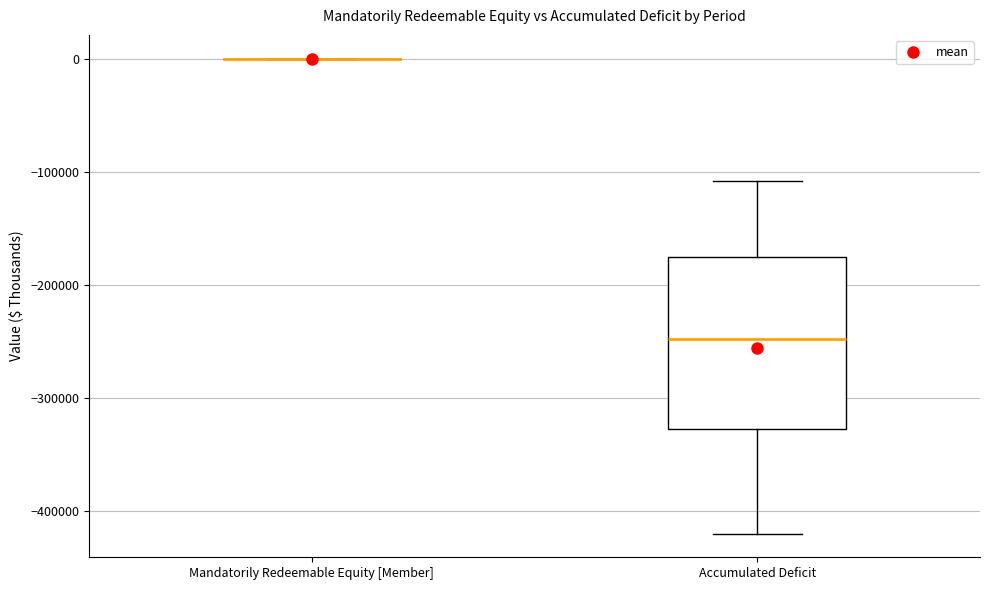

Reading left to right, read every box against the y-axis: the position of its median line, the range the box covers, and the ends of its whiskers. The values are not printed on the chart, so give them approximately, as read against the axis.

Mandatorily Redeemable Equity [Member]: box collapsed to a line at 0, whiskers 0 to 0
Accumulated Deficit: median -250000, box -330000 to -180000, whiskers -420000 to -110000